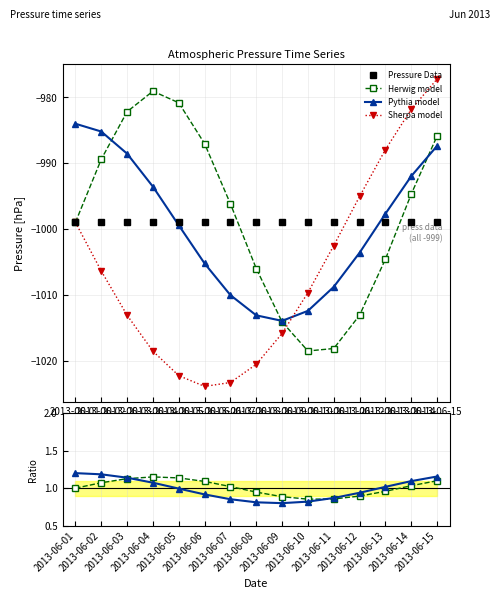

The value of Pythia model at 2013-06-01 is -492.2. True or false?

False